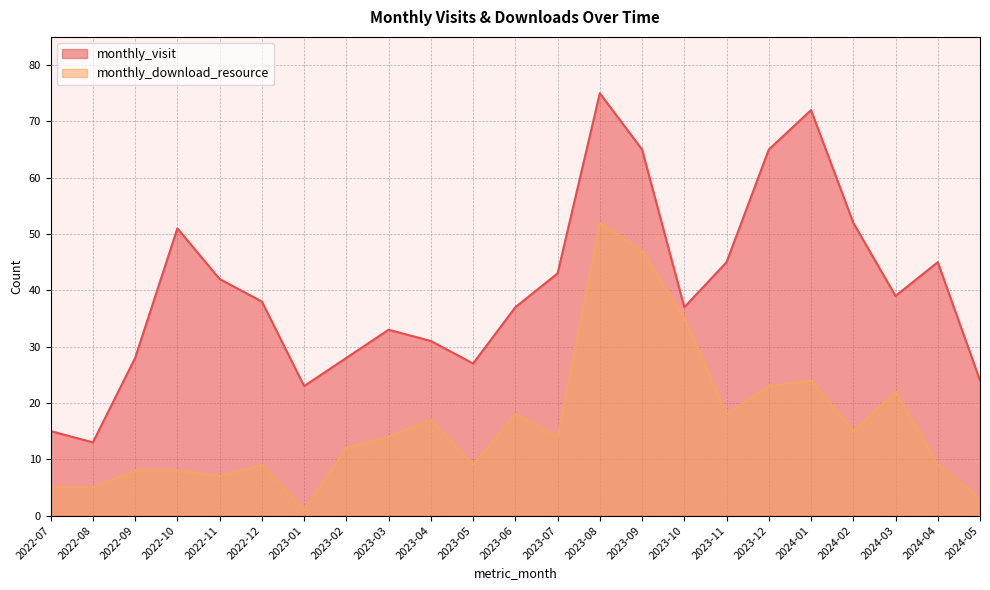

What is the difference between the maximum and minimum values in the monthly_visit series?

62